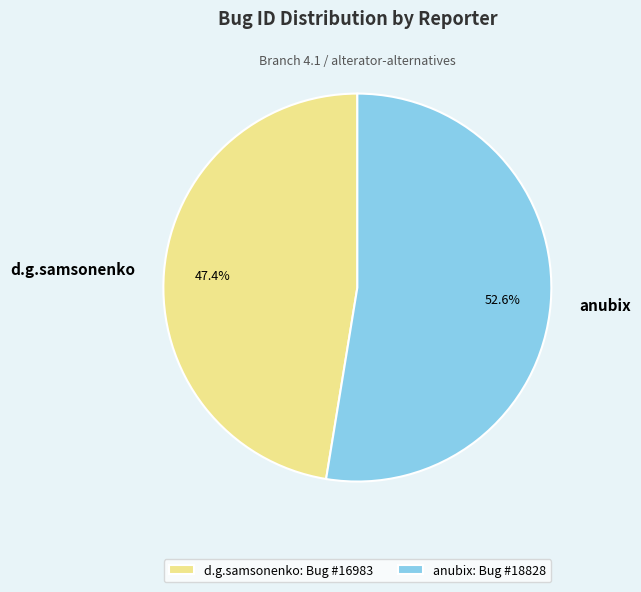

What is the ratio of the value at d.g.samsonenko to the value at anubix?

0.9